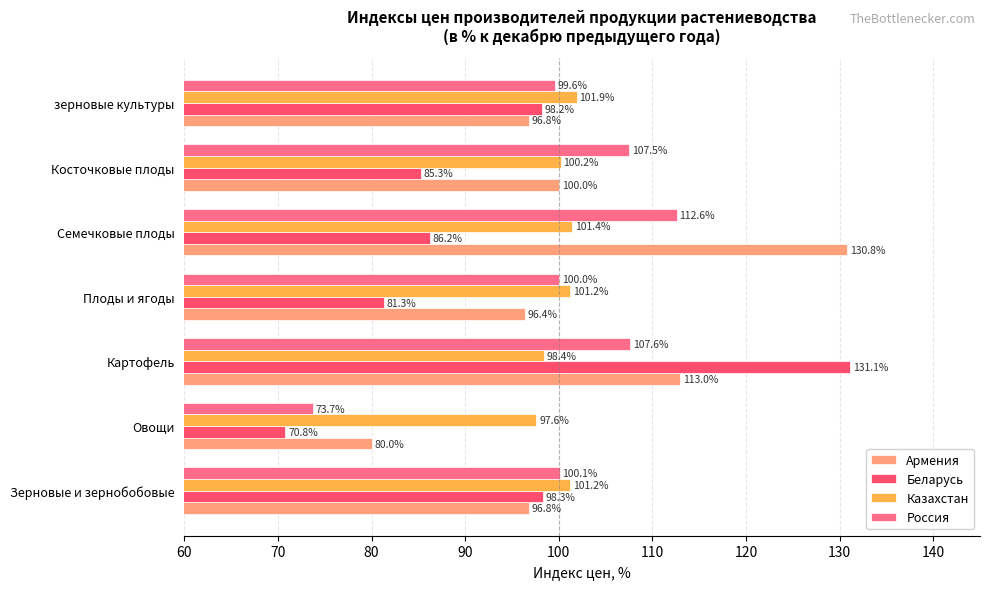

The value of Беларусь at Овощи is 70.8. True or false?

True